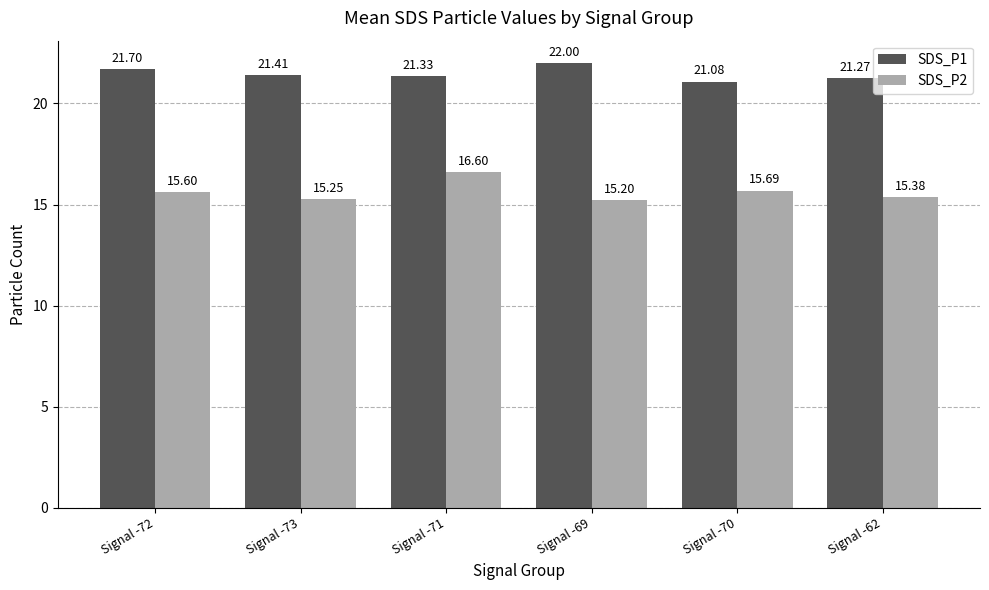

List the series in order of their peak value, highest first.

SDS_P1, SDS_P2